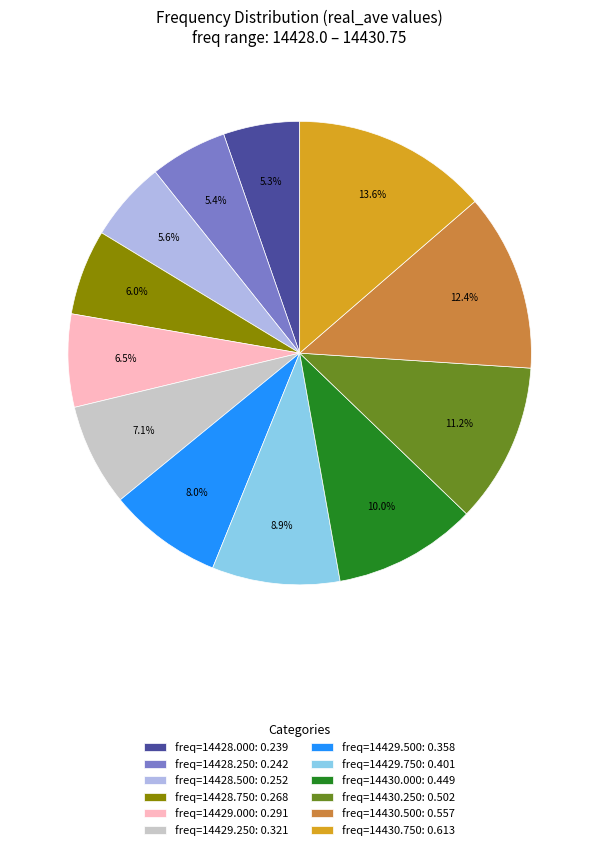

How much of the chart is everything except freq=14430.000: 0.449?

90.0%